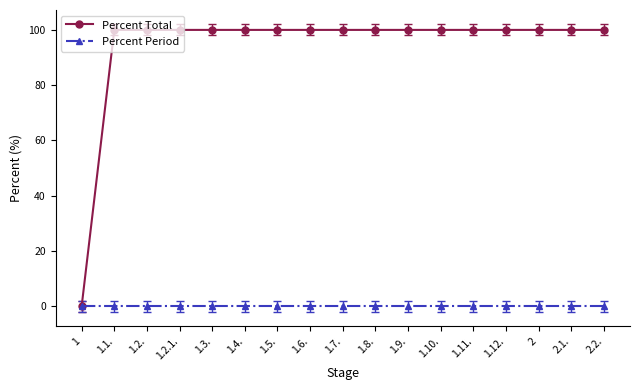

Which series has the largest total across all categories?

Percent Total